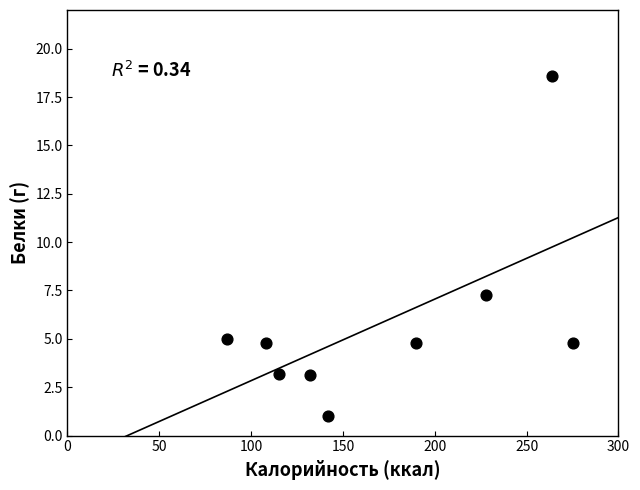

What is the average X value?

171.2